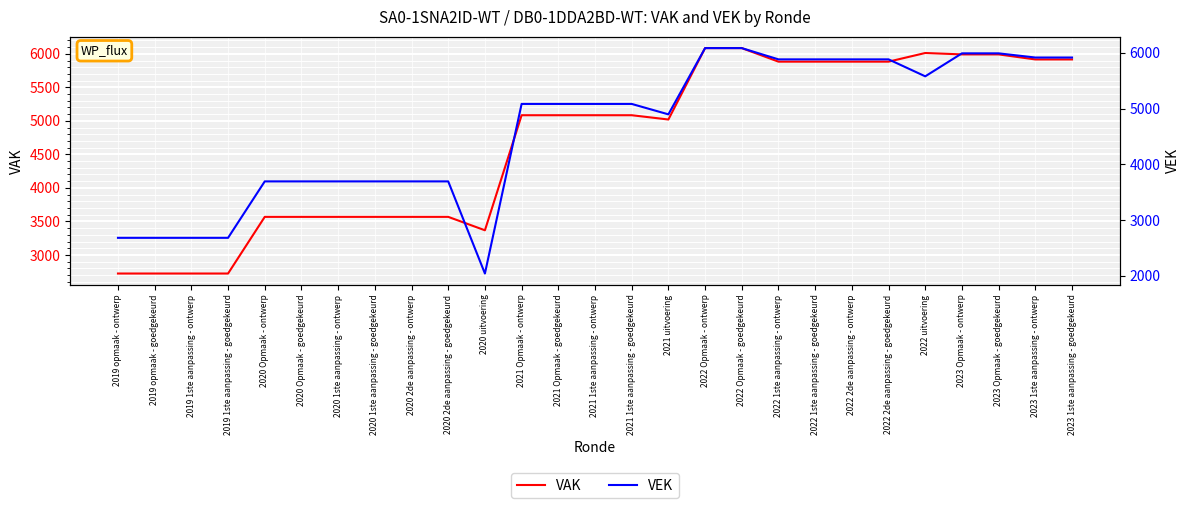

What is the average value of the VAK series?

4687